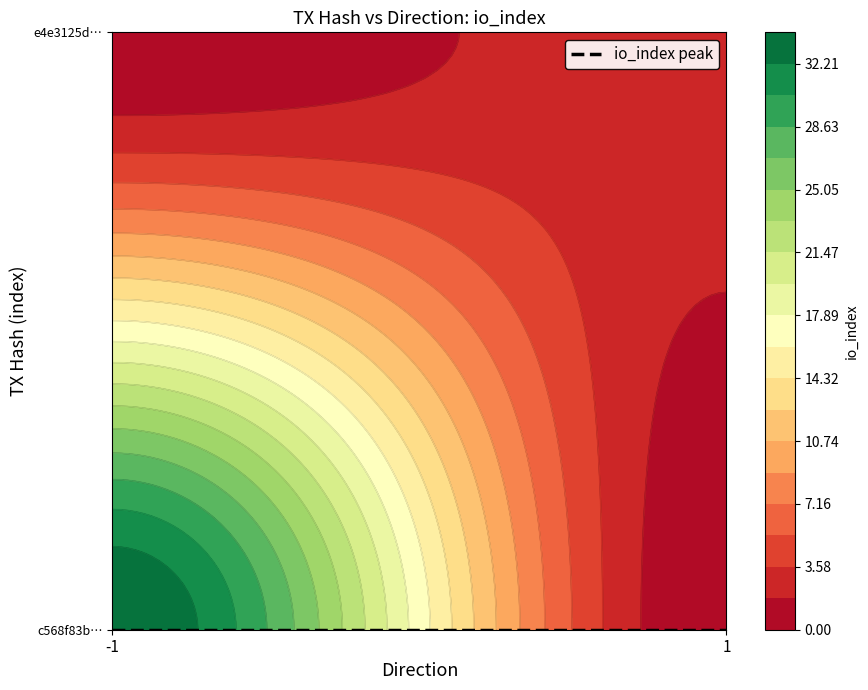

Reading right to left, transcribe all the data shown in this chart.

c568f83b6f6c53b70c6ba4cd04ece97fbdba90b: 34	-1
e4e3125d24d0fb2bb3d9b3b9cf1d41a1f270334: 3	1